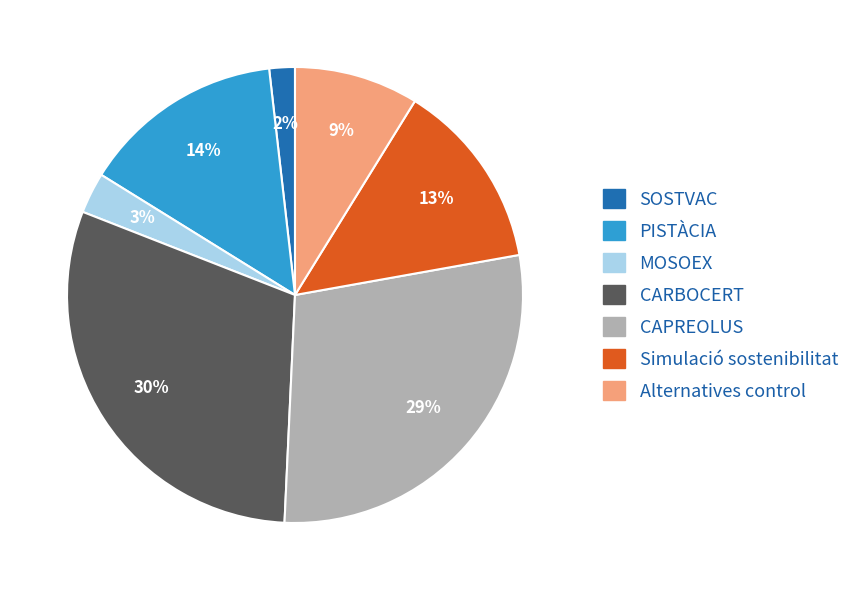

Rank the categories by value from highest to lowest.

CARBOCERT, CAPREOLUS, PISTÀCIA, Simulació sostenibilitat, Alternatives control, MOSOEX, SOSTVAC